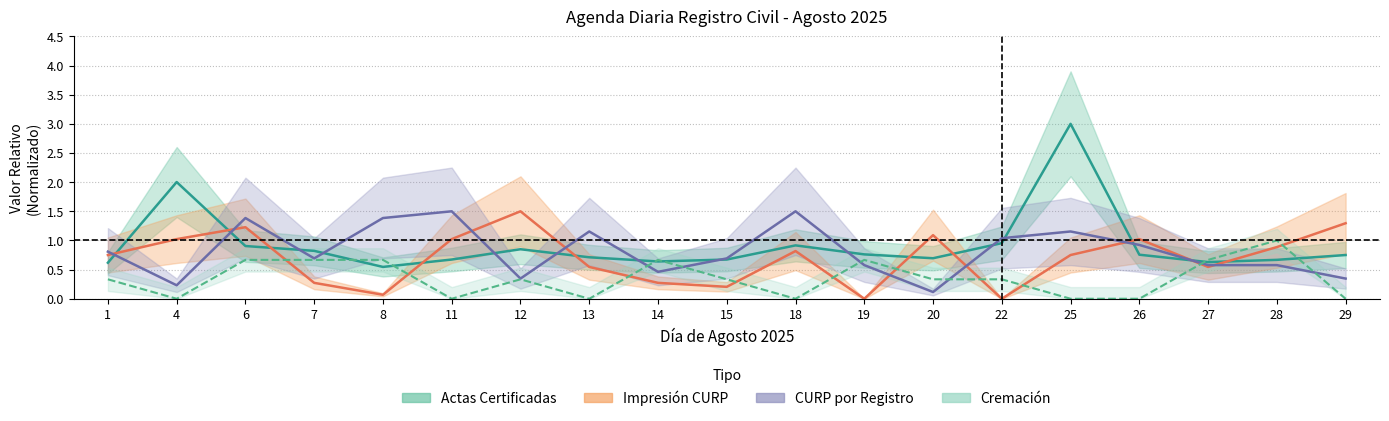

Which category has the highest value in the CURP por Registro series?

11